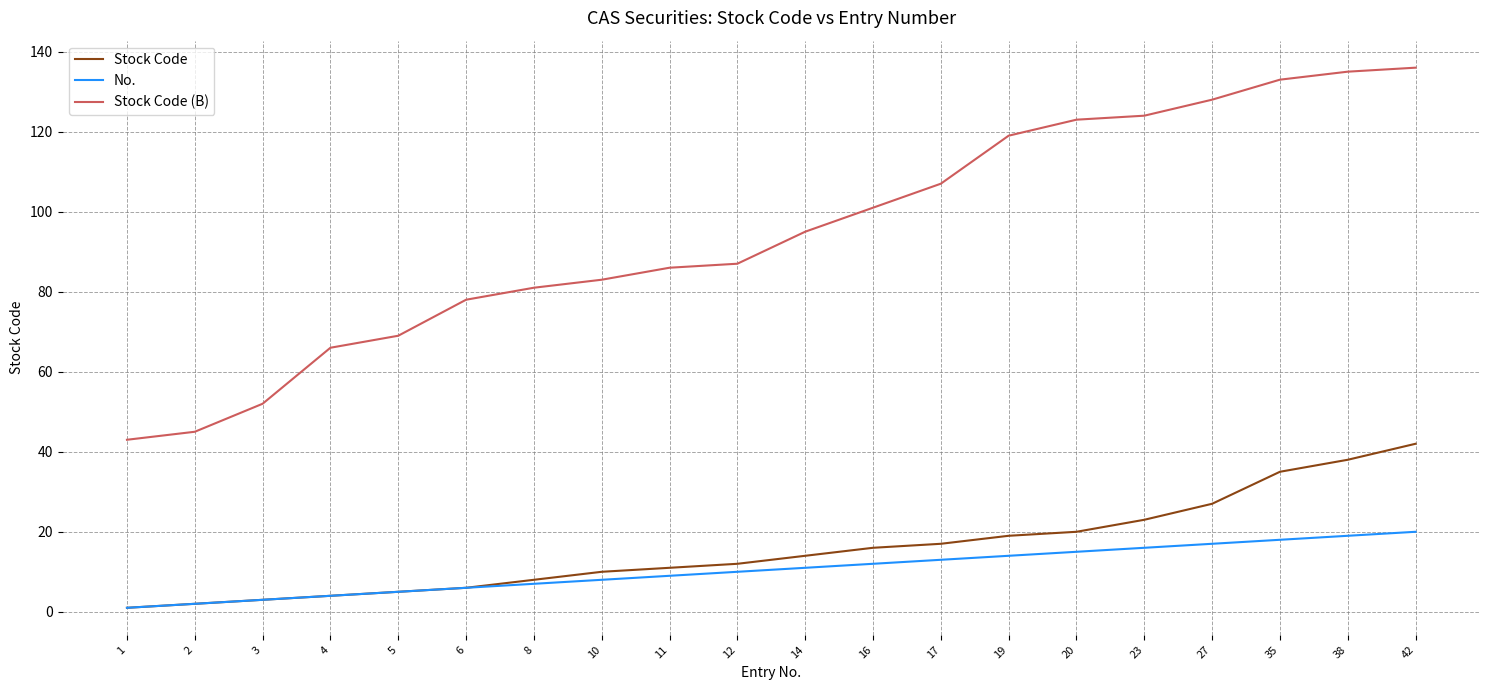

True or false: Stock Code and Stock Code (B) intersect in this chart.

False